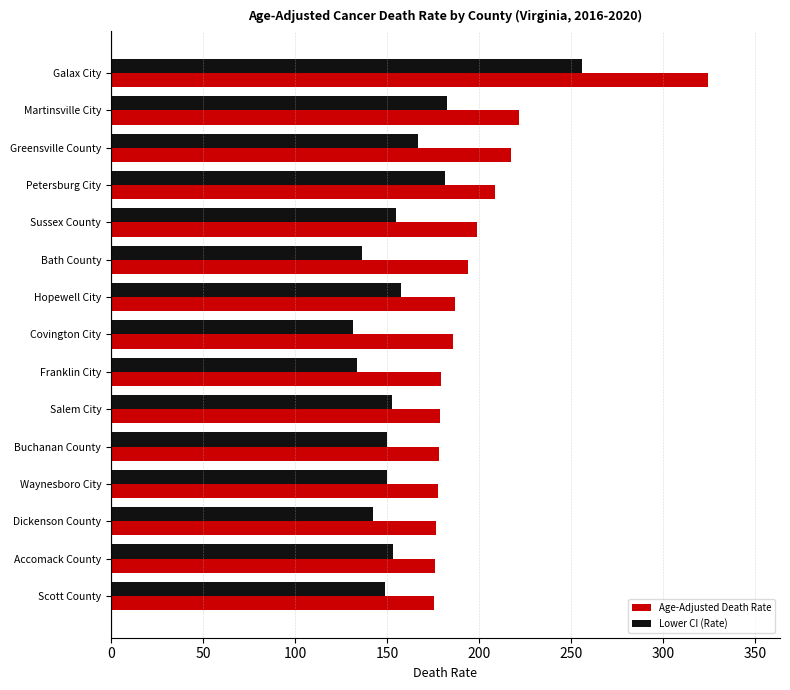

Which series has the widest spread of values?

Age-Adjusted Death Rate